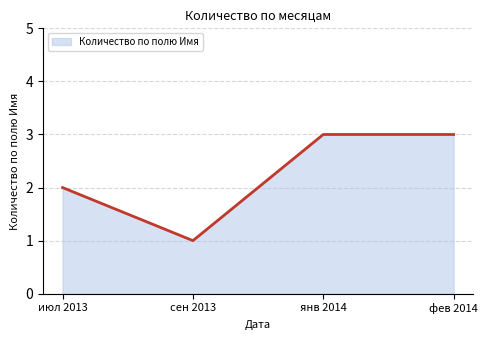

Does the chart have visible grid lines?

Yes